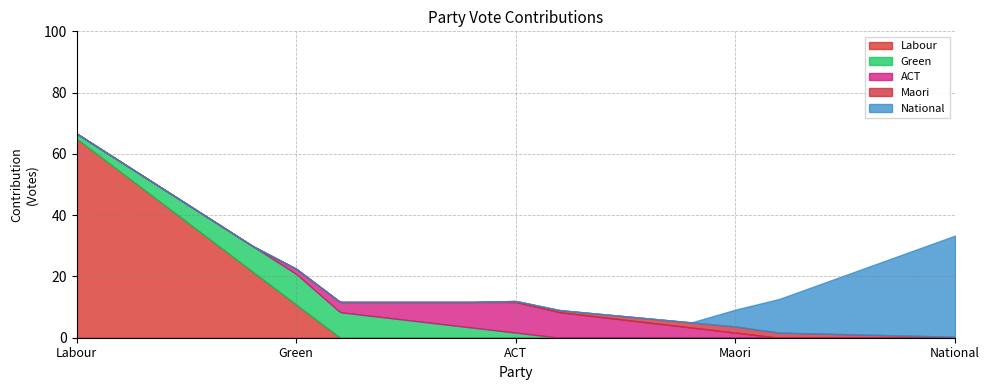

What is the sum of the Maori values at Maori and Green?

2